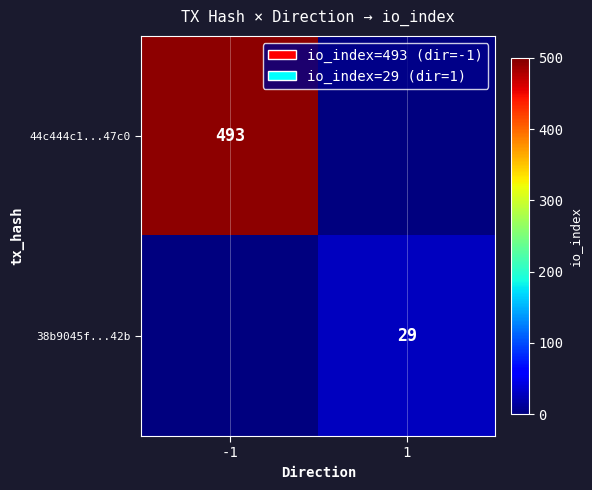

What is the maximum value shown in the chart?

493.0